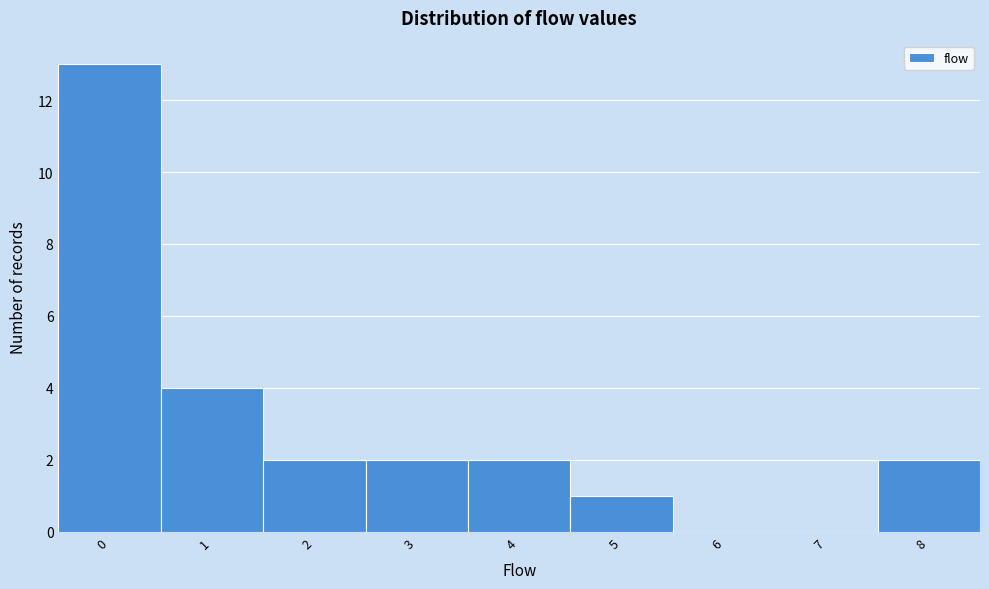

Reading left to right, list every bar in this chart as the range it spans on the x-axis followed by its height. The values are not printed on the chart, so give them approximately, as read against the axis.

-0.5 to 0.5: 13
0.5 to 1.5: 4
1.5 to 2.5: 2
2.5 to 3.5: 2
3.5 to 4.5: 2
4.5 to 5.5: 1
5.5 to 6.5: 0
6.5 to 7.5: 0
7.5 to 8.5: 2